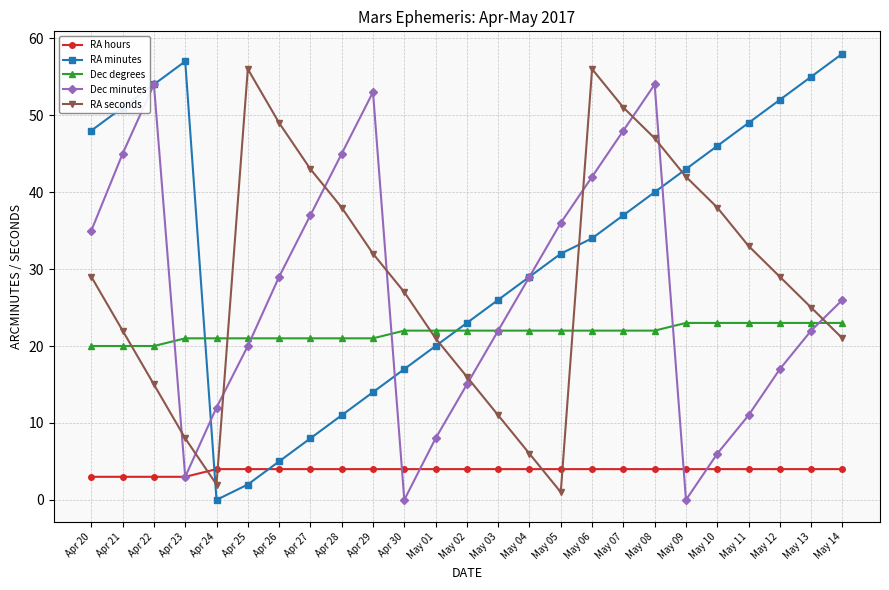

True or false: RA seconds has a value of 13 at Apr 21.

False